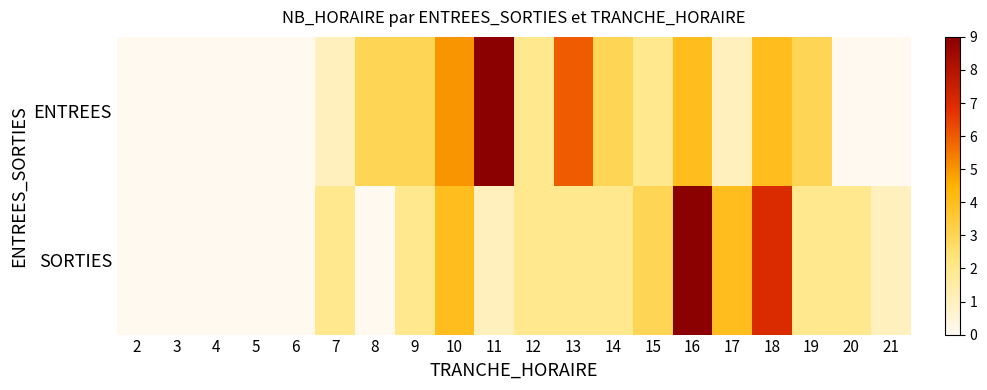

Between 3 and 7, which series saw the biggest shift?

SORTIES